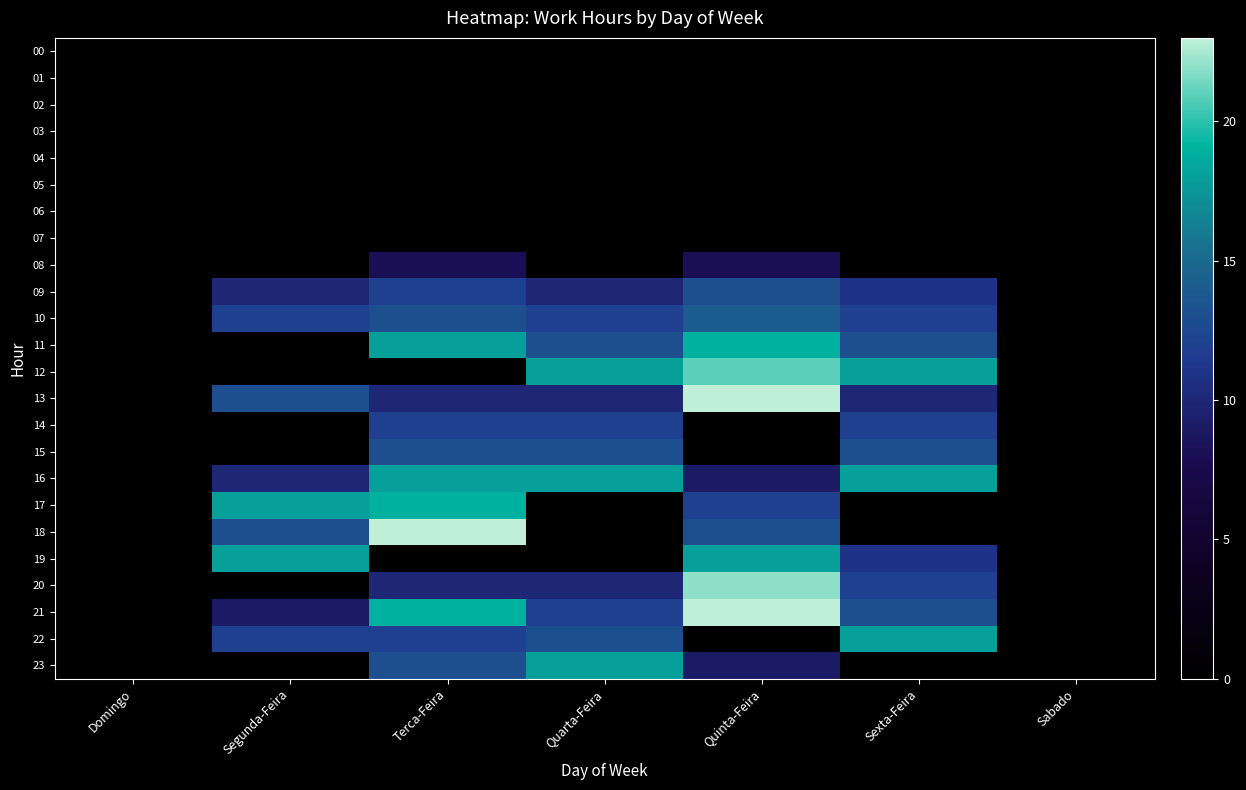

Reading left to right, extract all data points from this chart.

00: Domingo=0	Segunda-Feira=0	Terca-Feira=0	Quarta-Feira=0	Quinta-Feira=0	Sexta-Feira=0	Sabado=0
01: Domingo=0	Segunda-Feira=0	Terca-Feira=0	Quarta-Feira=0	Quinta-Feira=0	Sexta-Feira=0	Sabado=0
02: Domingo=0	Segunda-Feira=0	Terca-Feira=0	Quarta-Feira=0	Quinta-Feira=0	Sexta-Feira=0	Sabado=0
03: Domingo=0	Segunda-Feira=0	Terca-Feira=0	Quarta-Feira=0	Quinta-Feira=0	Sexta-Feira=0	Sabado=0
04: Domingo=0	Segunda-Feira=0	Terca-Feira=0	Quarta-Feira=0	Quinta-Feira=0	Sexta-Feira=0	Sabado=0
05: Domingo=0	Segunda-Feira=0	Terca-Feira=0	Quarta-Feira=0	Quinta-Feira=0	Sexta-Feira=0	Sabado=0
06: Domingo=0	Segunda-Feira=0	Terca-Feira=0	Quarta-Feira=0	Quinta-Feira=0	Sexta-Feira=0	Sabado=0
07: Domingo=0	Segunda-Feira=0	Terca-Feira=0	Quarta-Feira=0	Quinta-Feira=0	Sexta-Feira=0	Sabado=0
08: Domingo=0	Segunda-Feira=0	Terca-Feira=8	Quarta-Feira=0	Quinta-Feira=8	Sexta-Feira=0	Sabado=0
09: Domingo=0	Segunda-Feira=10	Terca-Feira=12	Quarta-Feira=10	Quinta-Feira=13	Sexta-Feira=11	Sabado=0
10: Domingo=0	Segunda-Feira=12	Terca-Feira=13	Quarta-Feira=12	Quinta-Feira=14	Sexta-Feira=12	Sabado=0
11: Domingo=0	Segunda-Feira=0	Terca-Feira=18	Quarta-Feira=13	Quinta-Feira=19	Sexta-Feira=13	Sabado=0
12: Domingo=0	Segunda-Feira=0	Terca-Feira=0	Quarta-Feira=18	Quinta-Feira=21	Sexta-Feira=18	Sabado=0
13: Domingo=0	Segunda-Feira=13	Terca-Feira=10	Quarta-Feira=10	Quinta-Feira=23	Sexta-Feira=10	Sabado=0
14: Domingo=0	Segunda-Feira=0	Terca-Feira=12	Quarta-Feira=12	Quinta-Feira=0	Sexta-Feira=12	Sabado=0
15: Domingo=0	Segunda-Feira=0	Terca-Feira=13	Quarta-Feira=13	Quinta-Feira=0	Sexta-Feira=13	Sabado=0
16: Domingo=0	Segunda-Feira=10	Terca-Feira=18	Quarta-Feira=18	Quinta-Feira=9	Sexta-Feira=18	Sabado=0
17: Domingo=0	Segunda-Feira=18	Terca-Feira=19	Quarta-Feira=0	Quinta-Feira=12	Sexta-Feira=0	Sabado=0
18: Domingo=0	Segunda-Feira=13	Terca-Feira=23	Quarta-Feira=0	Quinta-Feira=13	Sexta-Feira=0	Sabado=0
19: Domingo=0	Segunda-Feira=18	Terca-Feira=0	Quarta-Feira=0	Quinta-Feira=18	Sexta-Feira=11	Sabado=0
20: Domingo=0	Segunda-Feira=0	Terca-Feira=10	Quarta-Feira=10	Quinta-Feira=22	Sexta-Feira=12	Sabado=0
21: Domingo=0	Segunda-Feira=9	Terca-Feira=19	Quarta-Feira=12	Quinta-Feira=23	Sexta-Feira=13	Sabado=0
22: Domingo=0	Segunda-Feira=12	Terca-Feira=12	Quarta-Feira=13	Quinta-Feira=0	Sexta-Feira=18	Sabado=0
23: Domingo=0	Segunda-Feira=0	Terca-Feira=13	Quarta-Feira=18	Quinta-Feira=9	Sexta-Feira=0	Sabado=0